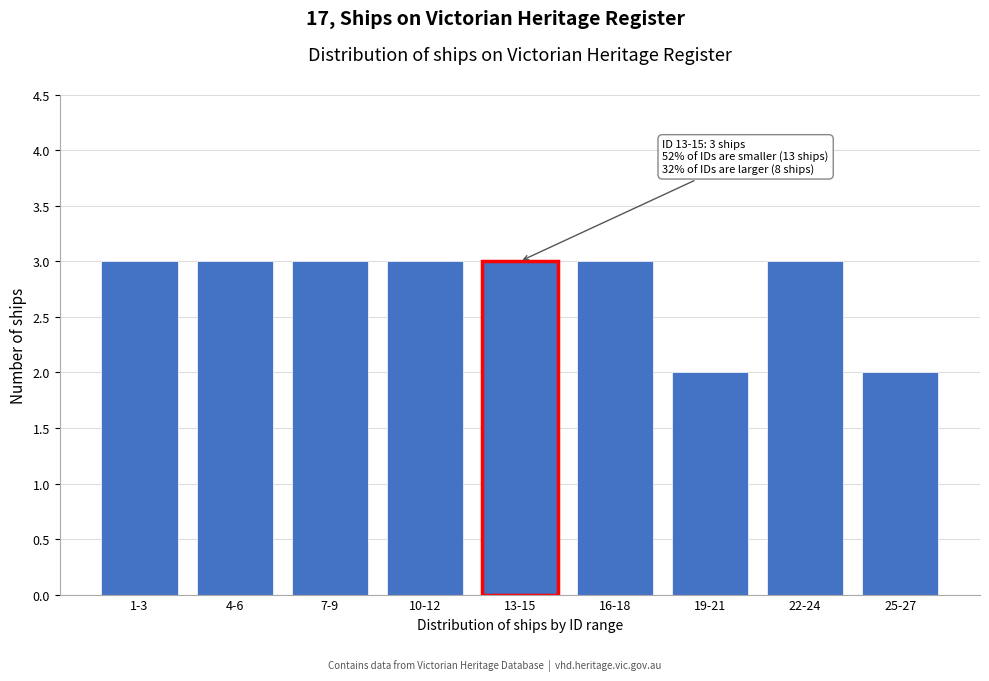

Reading right to left, list all the values displayed in this chart.

25-27=2	22-24=3	19-21=2	16-18=3	13-15=3	10-12=3	7-9=3	4-6=3	1-3=3